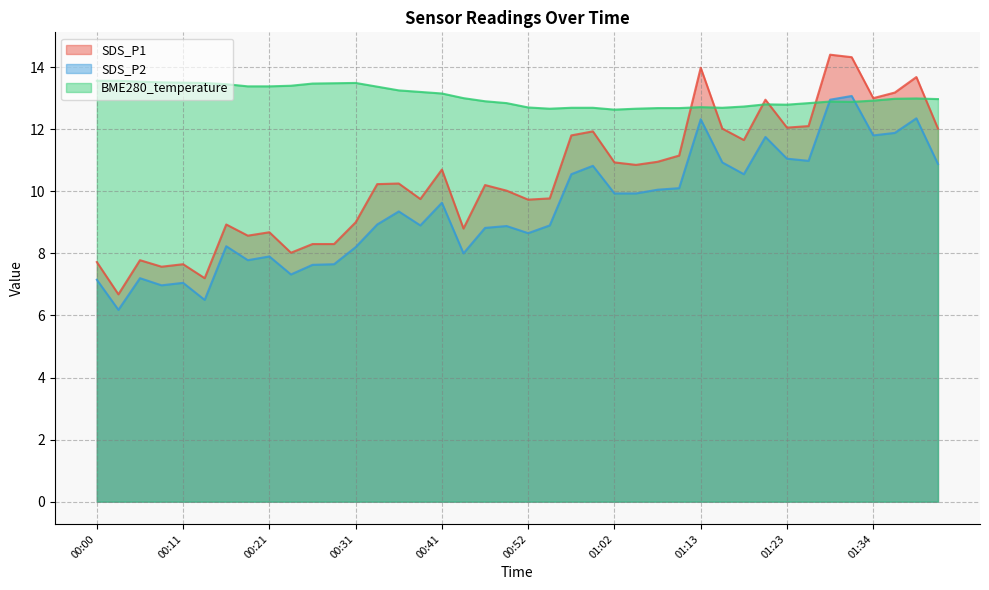

Where is BME280_temperature nearest to the value 13?

00:44